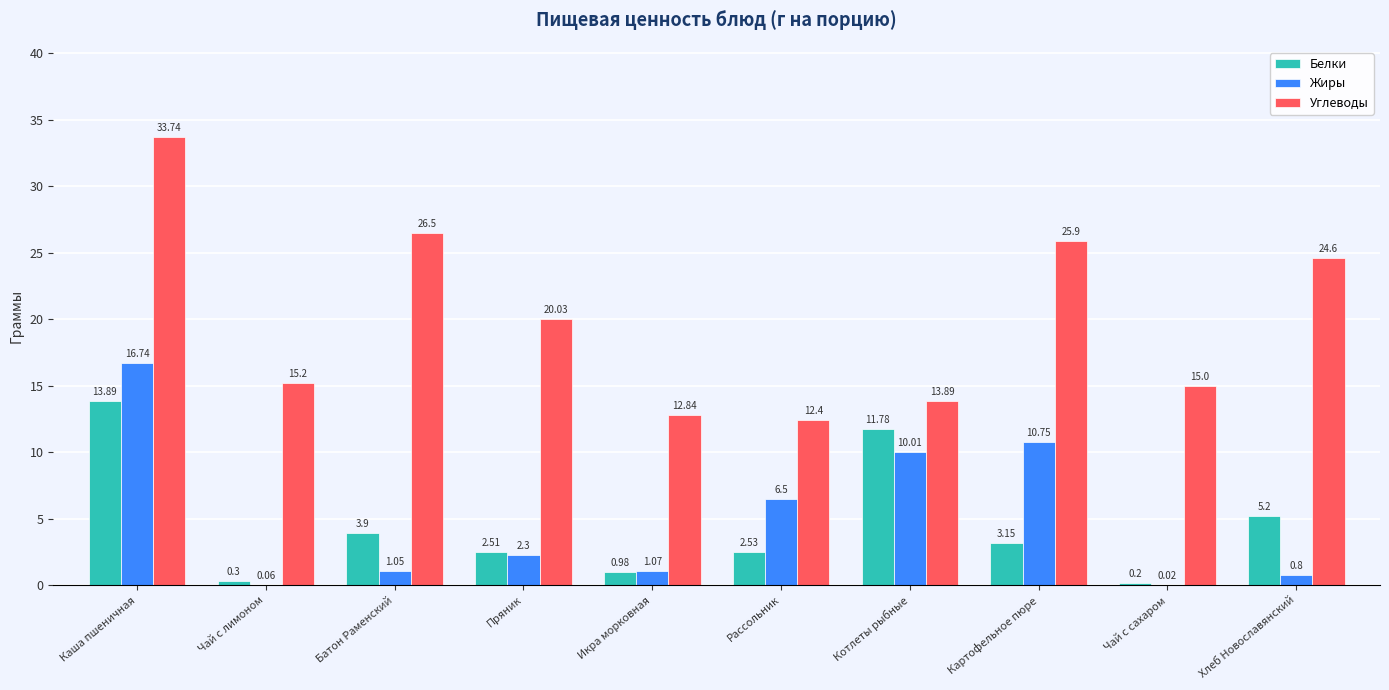

The Белки series shows 0.2 at Чай с сахаром. True or false?

True